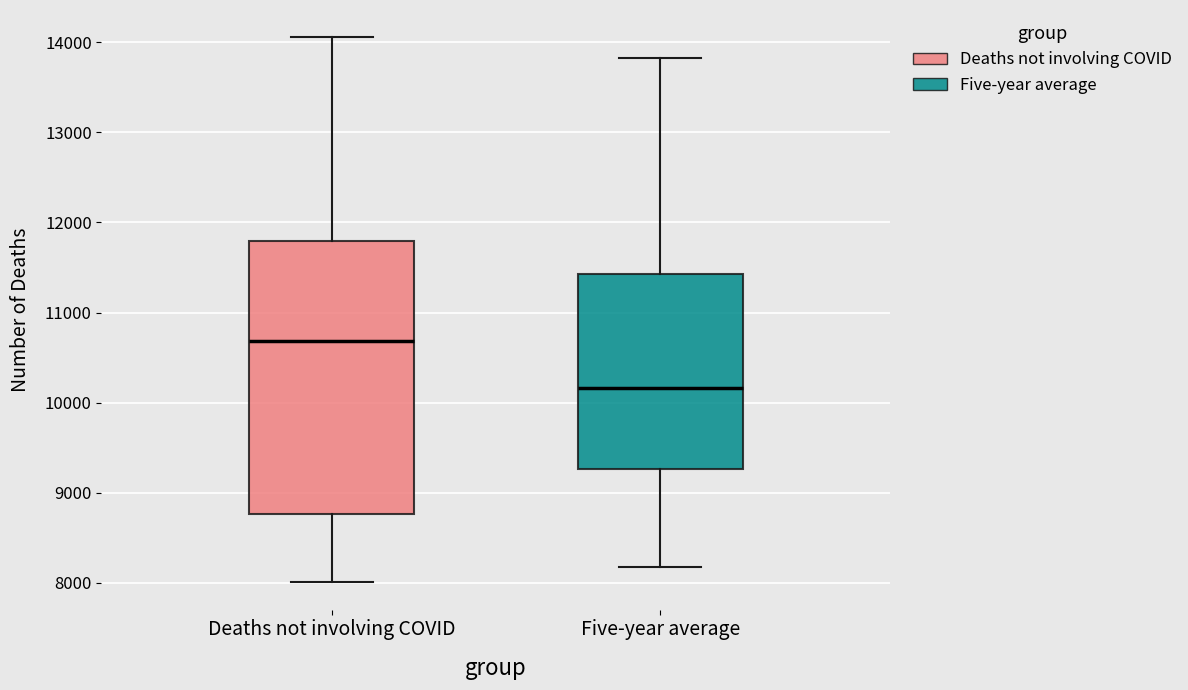

Reading left to right, read every box against the y-axis: the position of its median line, the range the box covers, and the ends of its whiskers. The values are not printed on the chart, so give them approximately, as read against the axis.

Deaths not involving COVID: median 10700, box 8800 to 11800, whiskers 8000 to 14100
Five-year average: median 10200, box 9300 to 11400, whiskers 8200 to 13800